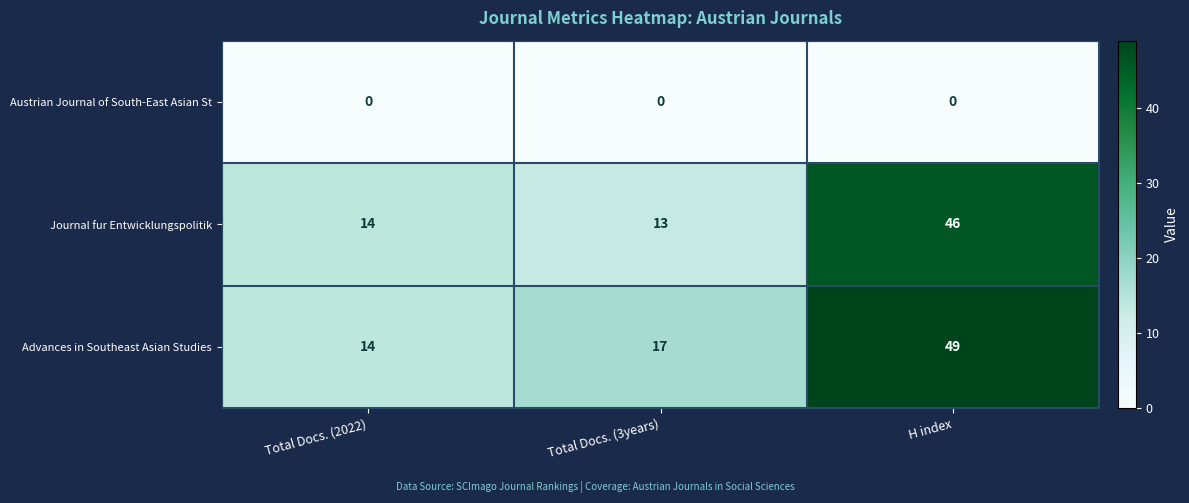

Between Total Docs. (3years) and H index, which series saw the biggest shift?

Journal fur Entwicklungspolitik